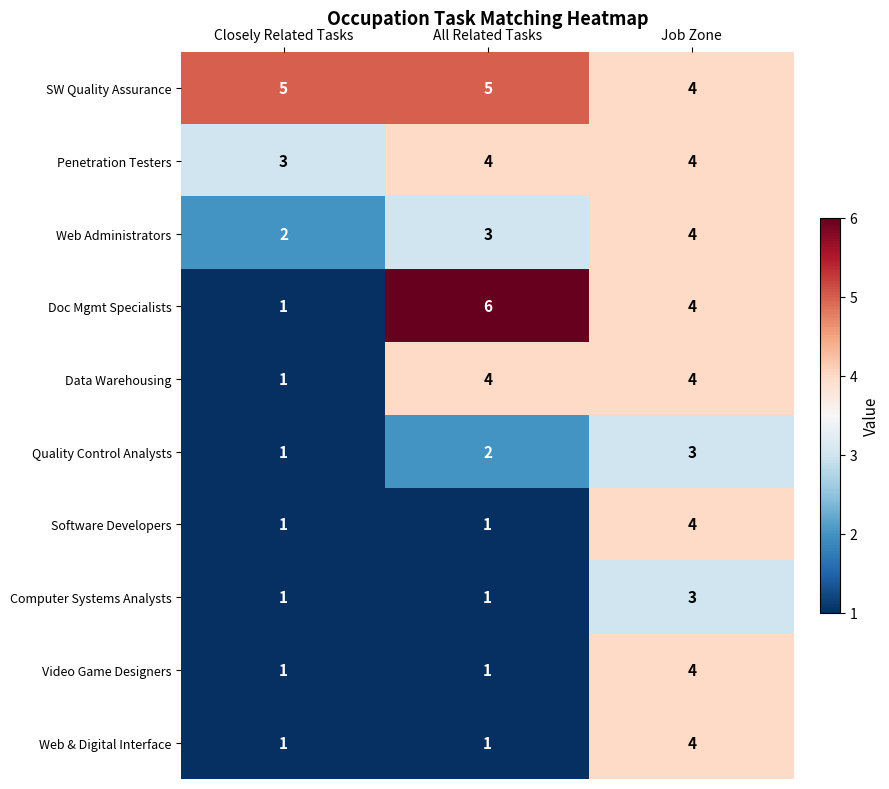

At how many categories does at least one series exceed 1?

3